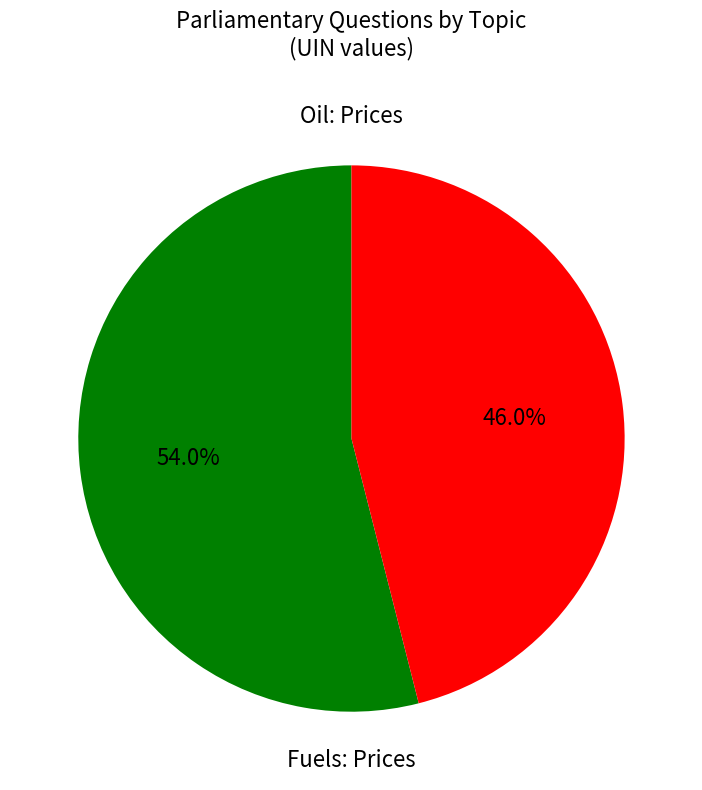

How many slices are in this pie chart?

2